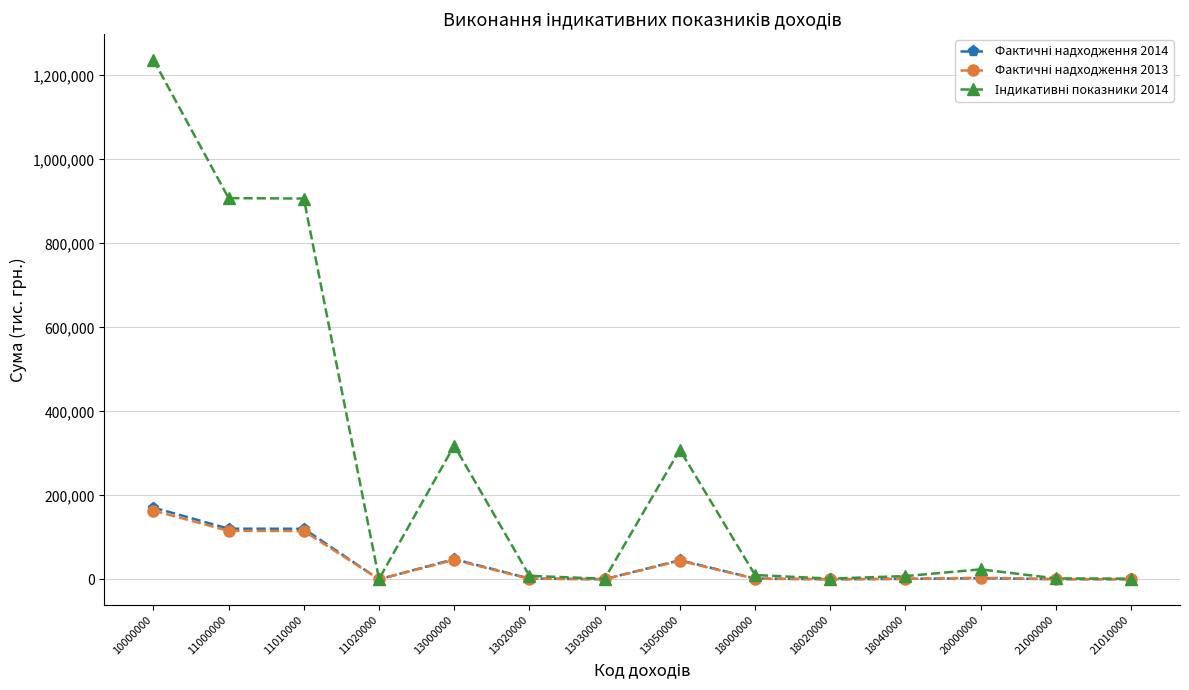

At how many categories does at least one series exceed 514219?

3